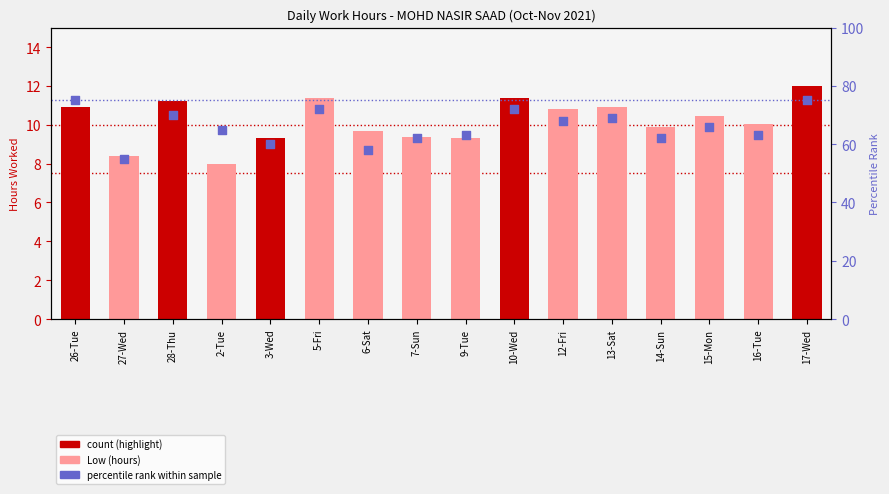

Is the value of Low (hours) at 3-Wed greater than the value of percentile rank at 5-Fri?

No